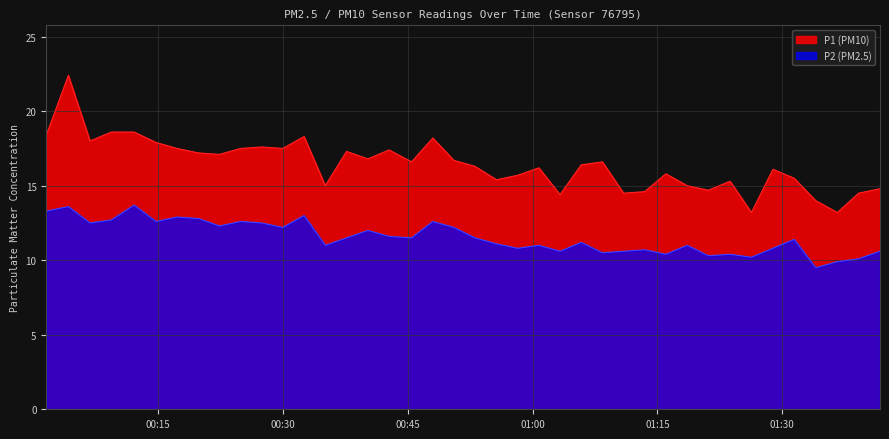

Rank the series by their maximum value, from lowest to highest.

P2 (PM2.5), P1 (PM10)